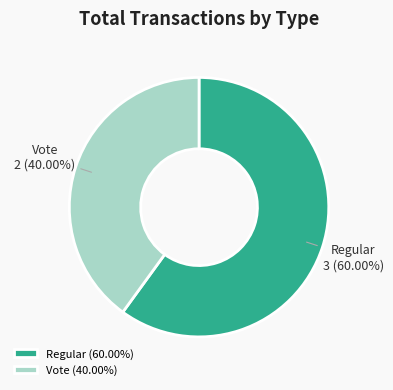

Which slice represents more than half of the pie?

Regular